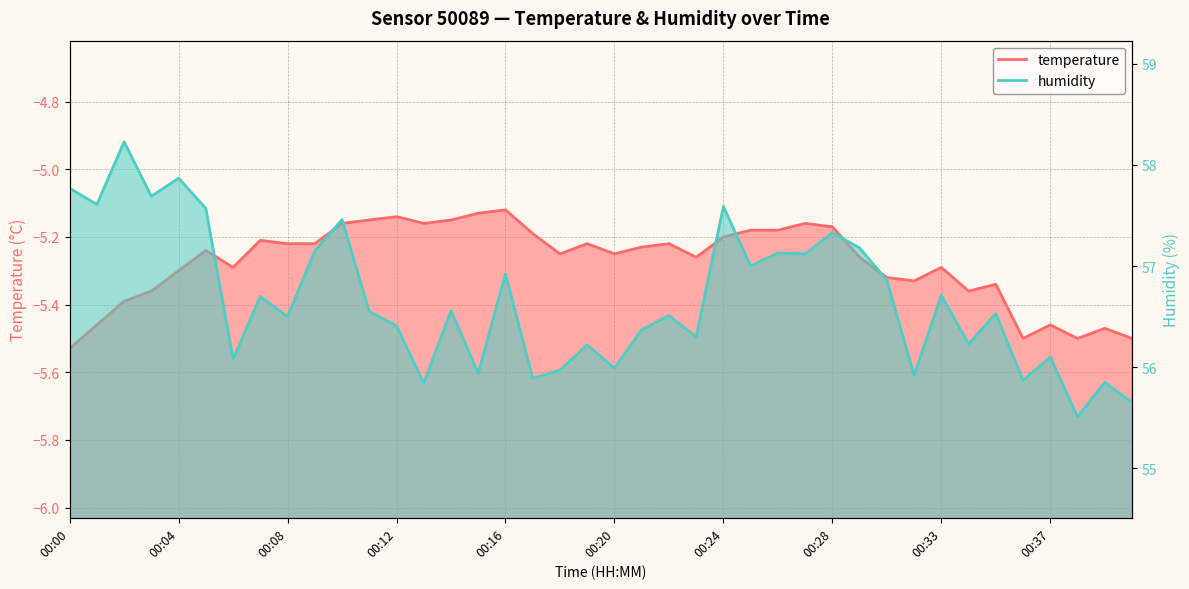

What is the difference between the maximum and second lowest values in the humidity series?

2.6